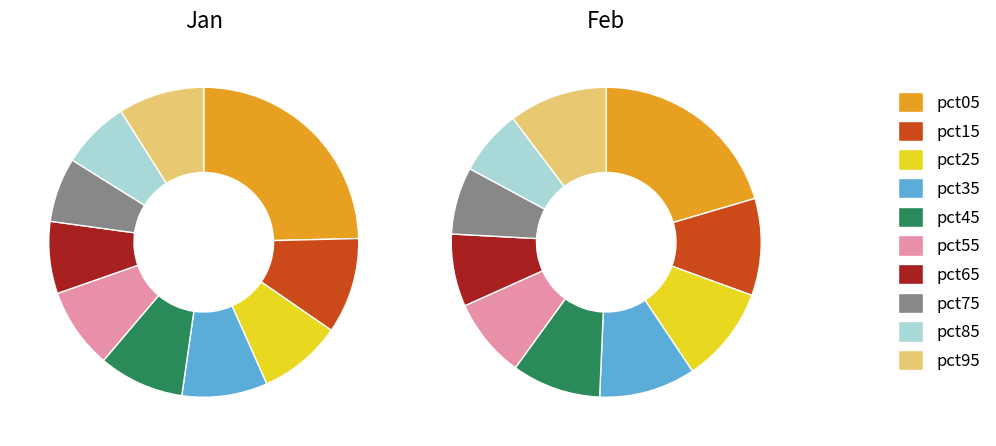

To the nearest percent, what portion does pct95 represent?

9%